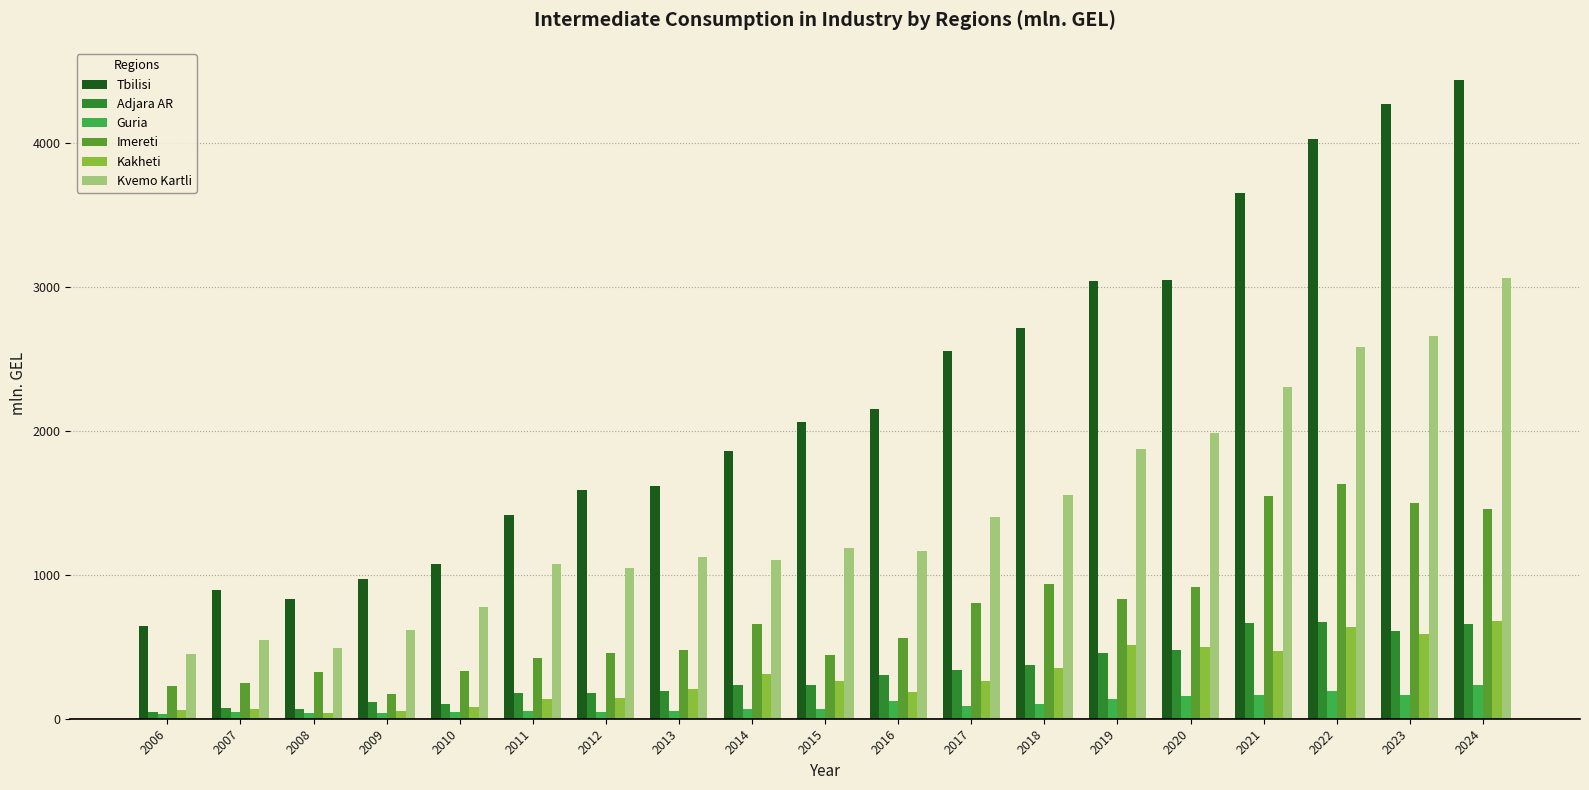

What is the average value of the Tbilisi series?

2256.9